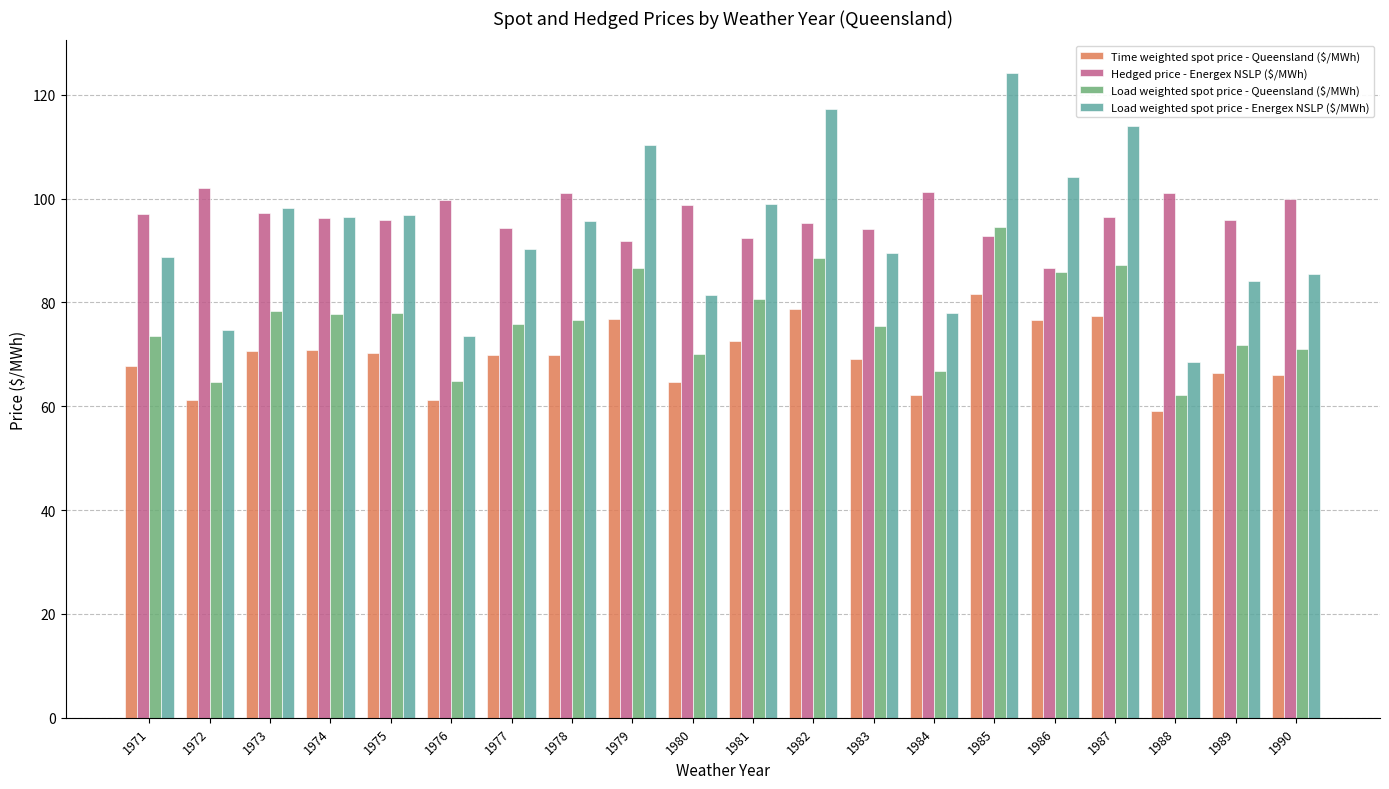

At which category is the sum across all series the highest?

1985